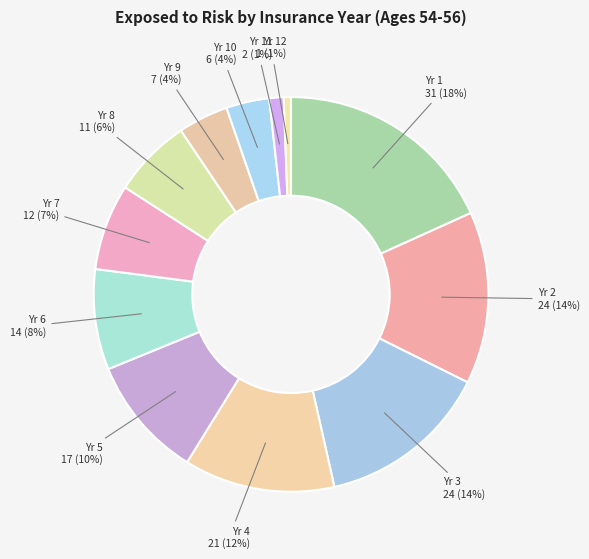

Is there any slice that represents more than half of the pie?

No